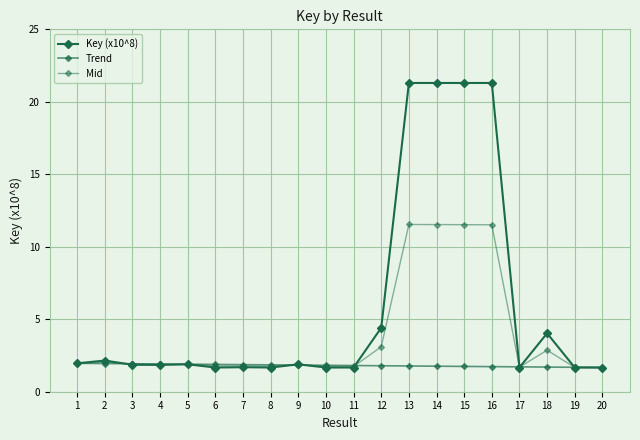

Count the number of categories in the chart.

20